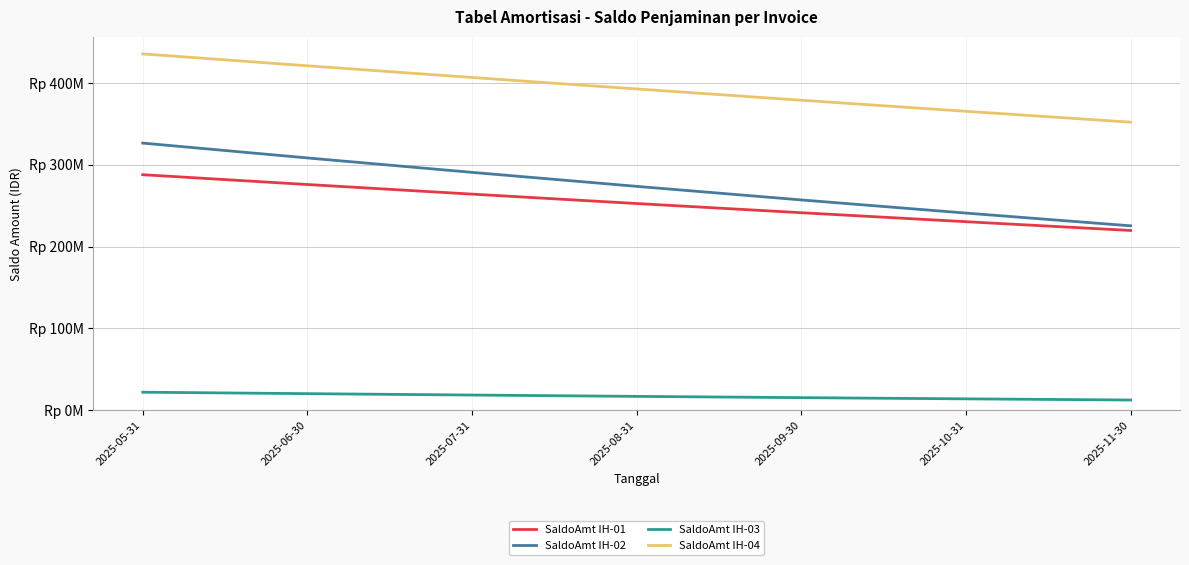

Does the chart display data point markers on the line(s)?

No